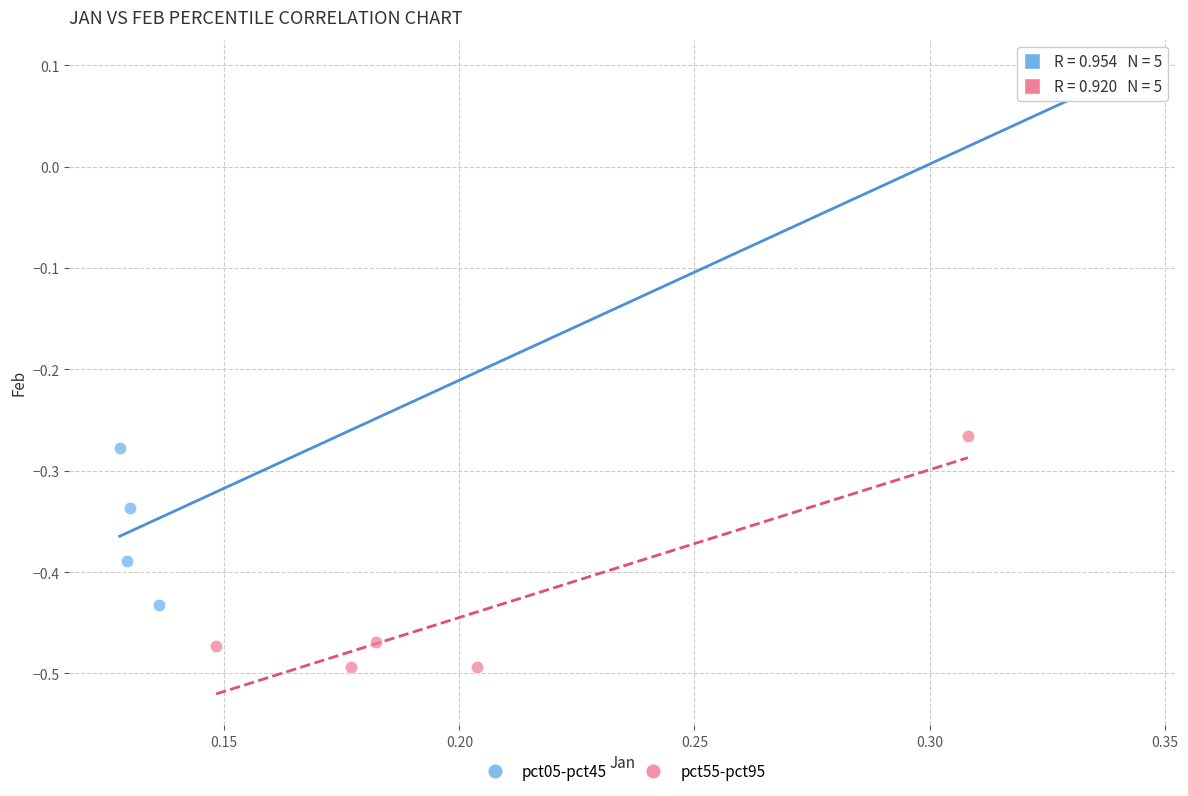

Which series has the largest Y range (max minus min)?

pct05-pct45